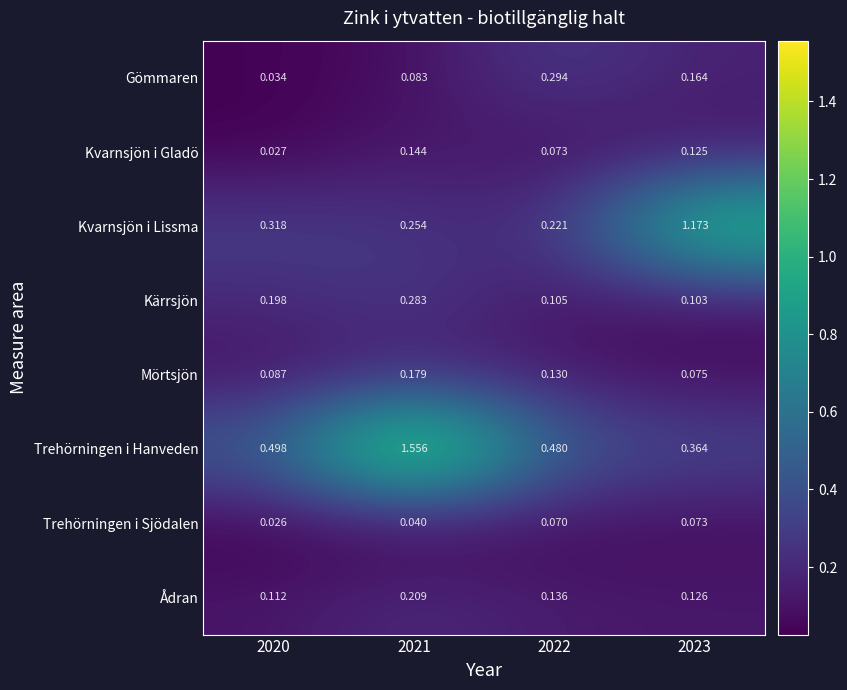

At which category does the chart reach its minimum across all series?

2020